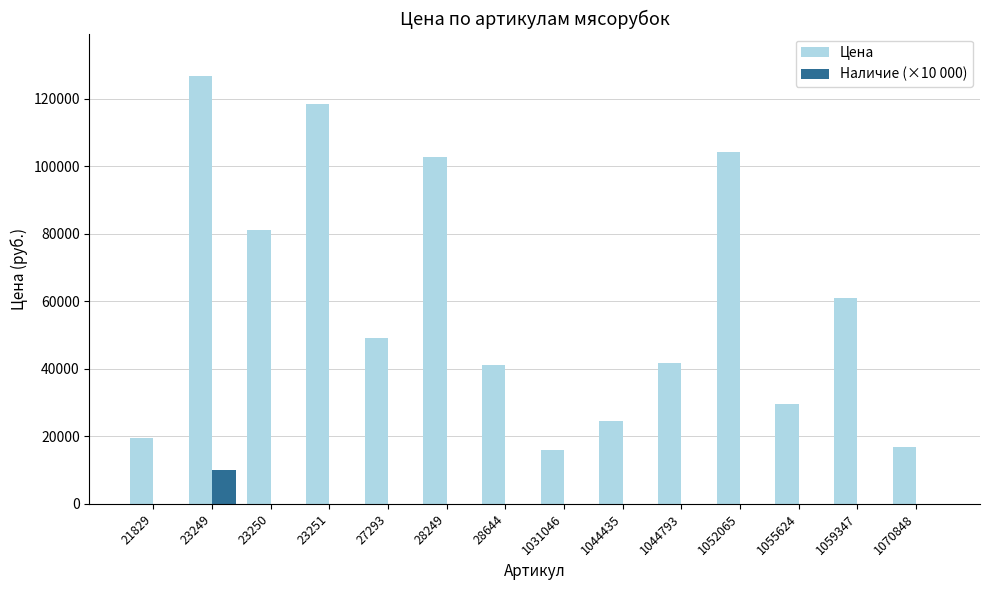

How many groups of bars are there?

14